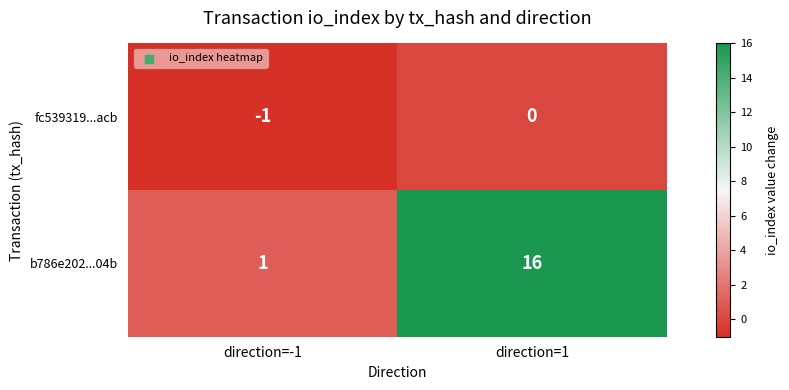

Which series has the largest range (max minus min)?

b786e202...04b